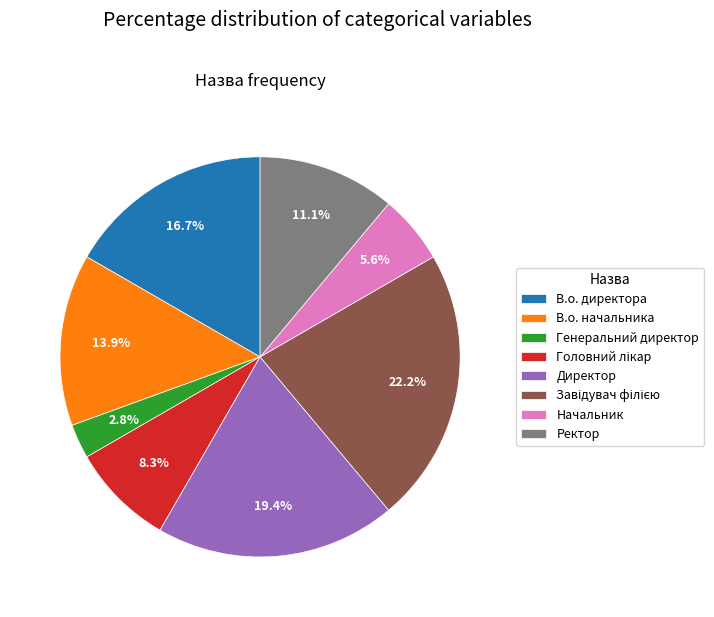

To the nearest percent, what percentage of the pie is В.о. начальника?

14%